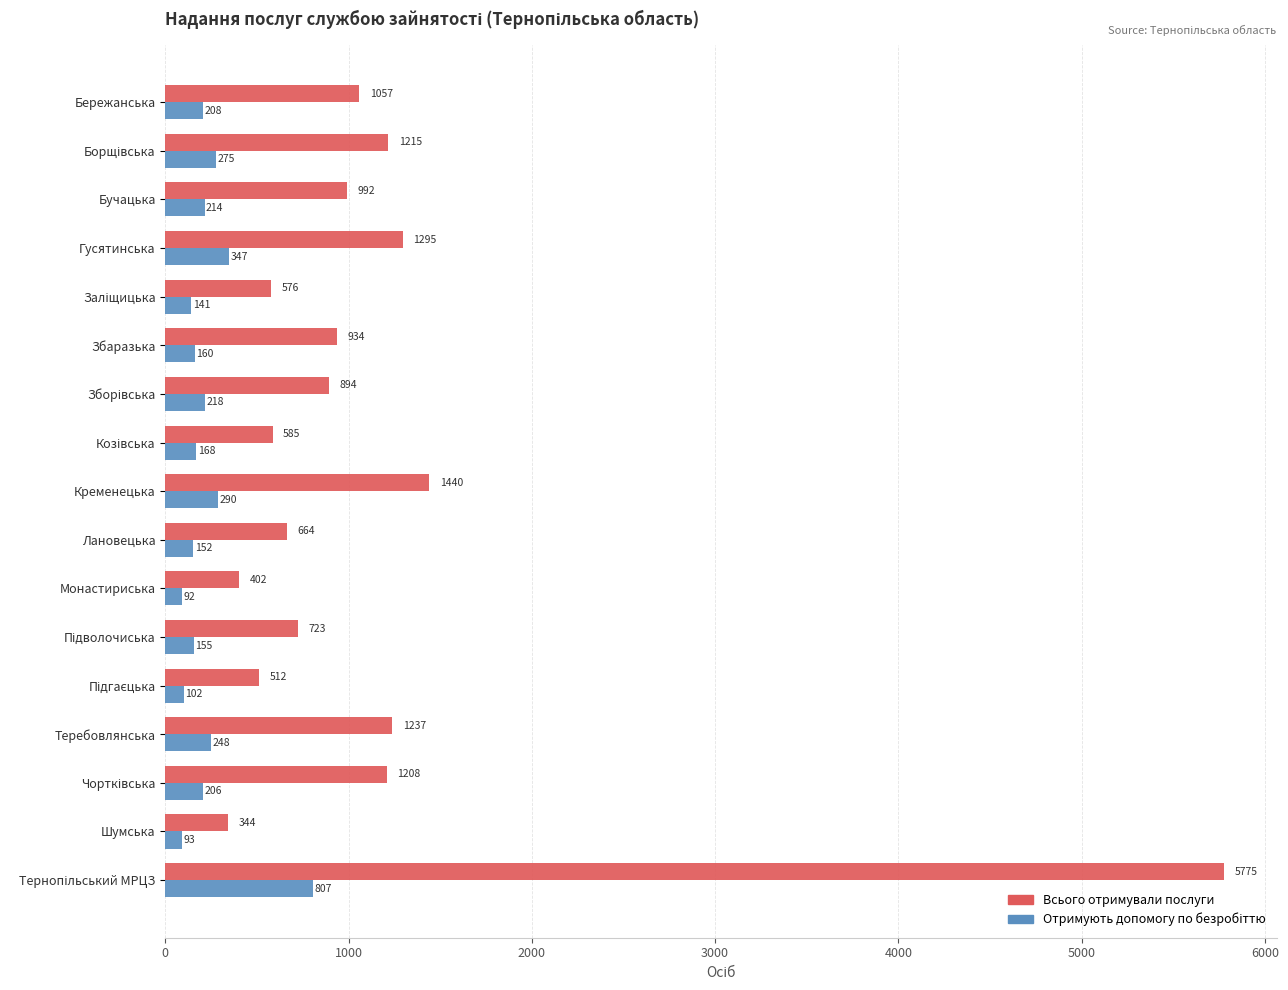

What is the spread (max minus min) of values at Лановецька?

512